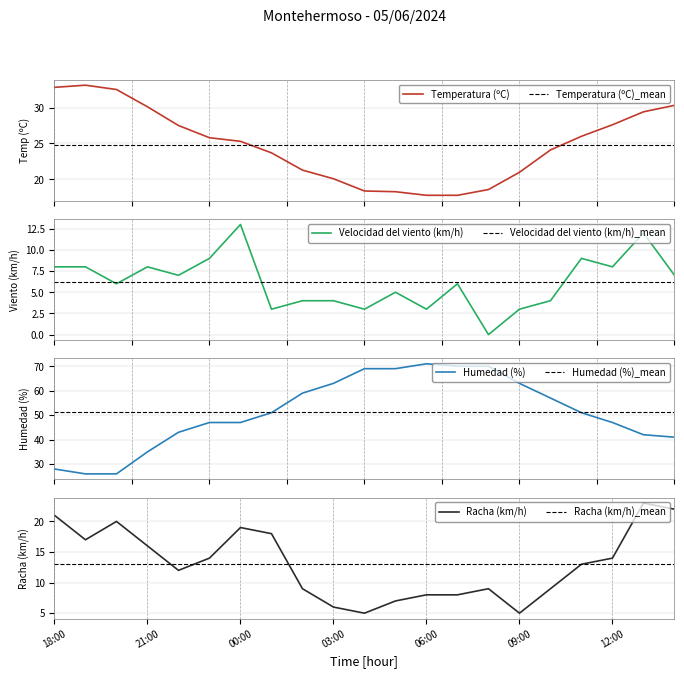

What is the difference between the second highest and minimum values in the Velocidad del viento (km/h) series?

12